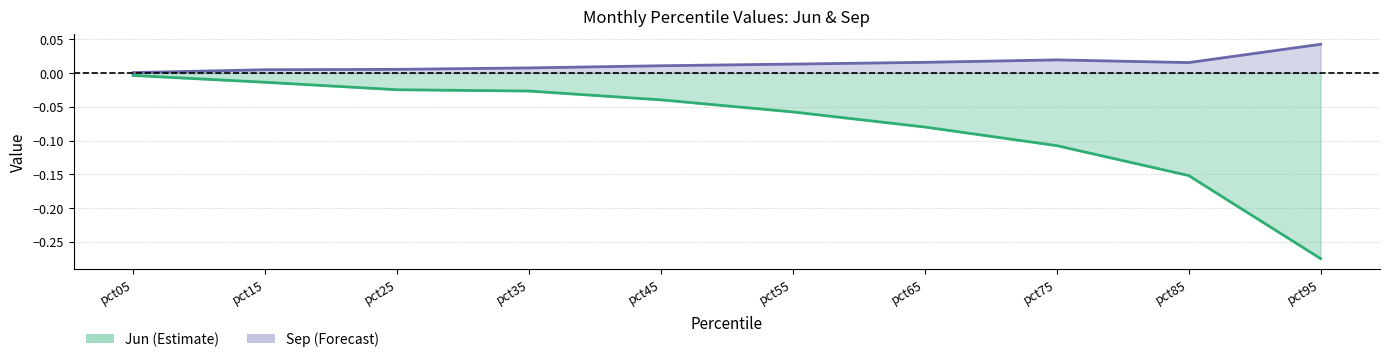

Which label corresponds to the largest value in the chart?

pct95